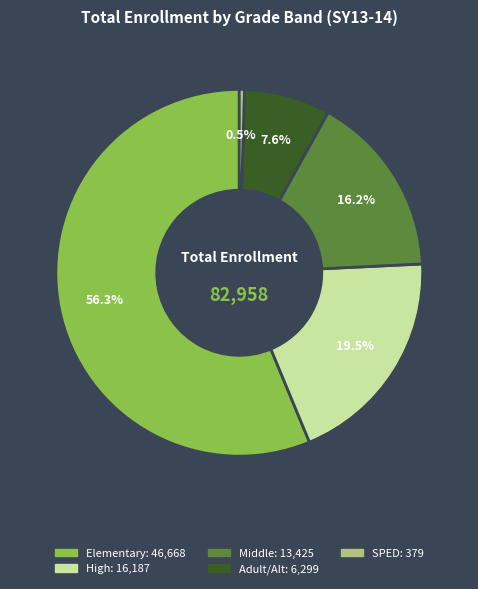

Combined, what portion of the pie is Elementary and SPED?

56.7%